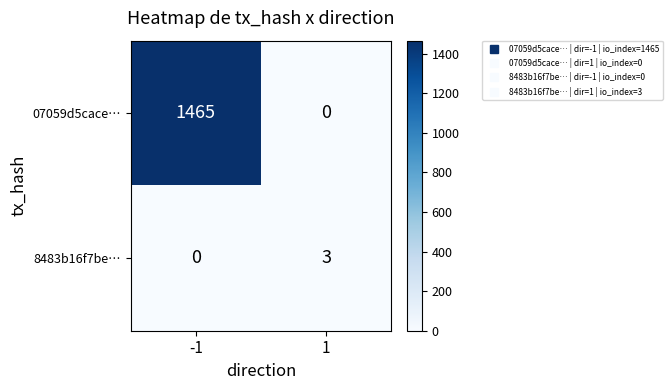

What is the difference between the maximum and minimum values in the 07059d5cace… series?

1465